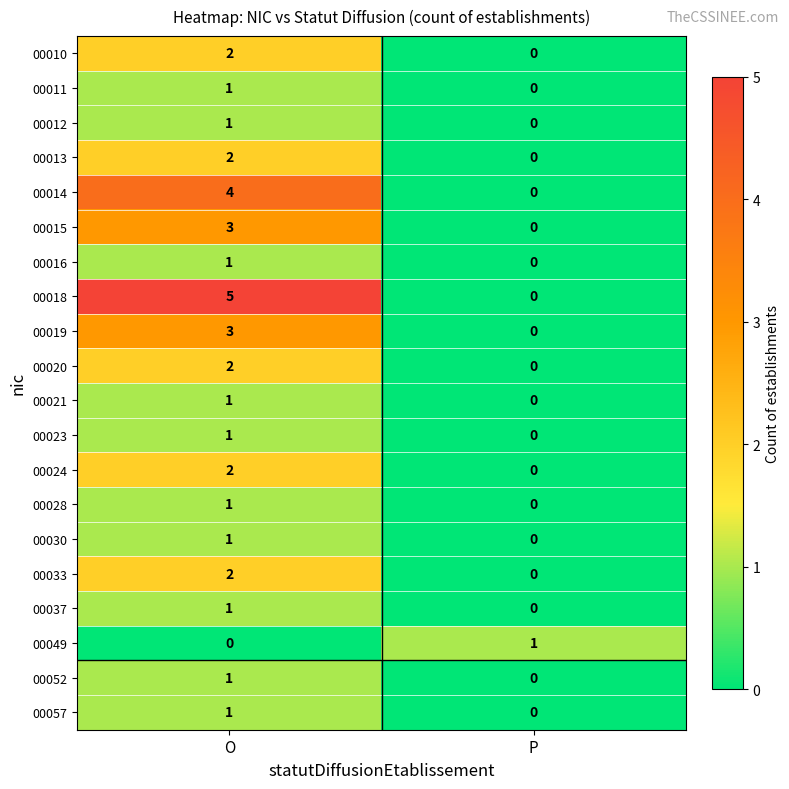

What is the greatest value displayed?

5